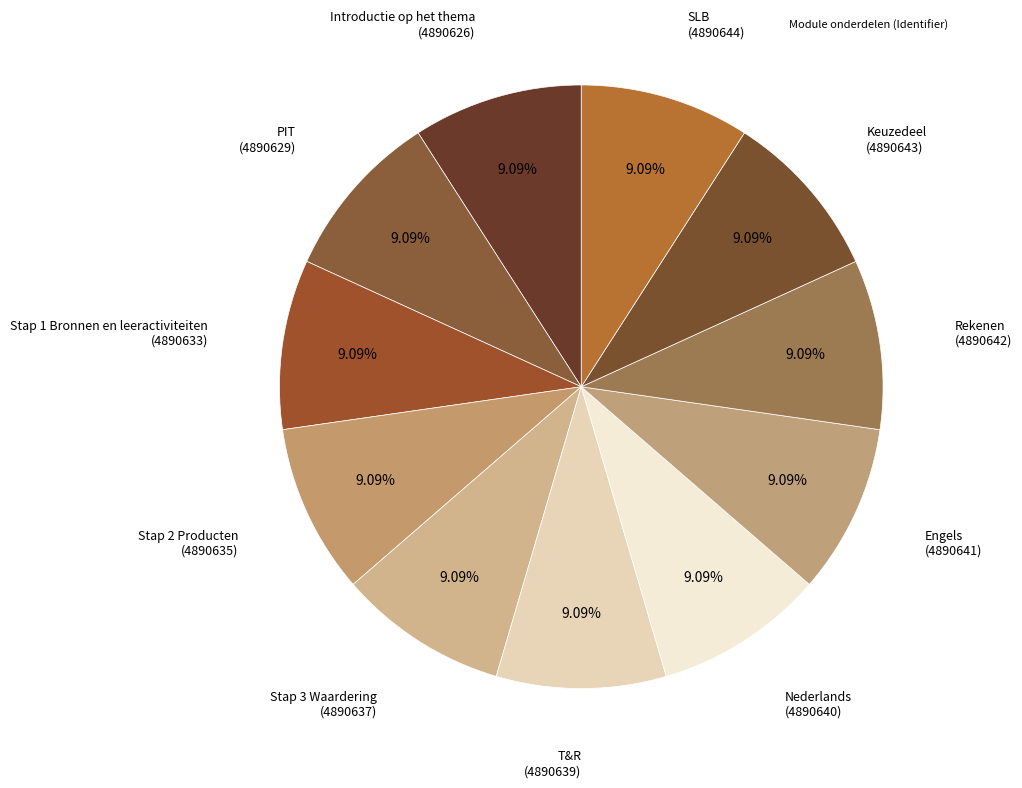

What is the largest slice in the pie chart?

SLB